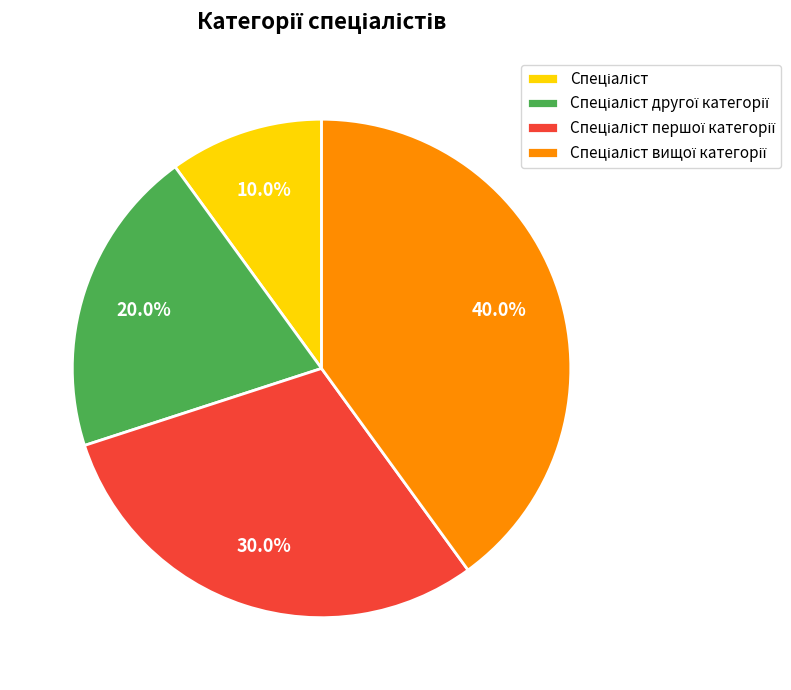

To the nearest percent, what is the difference between the largest and smallest slice percentages?

30%